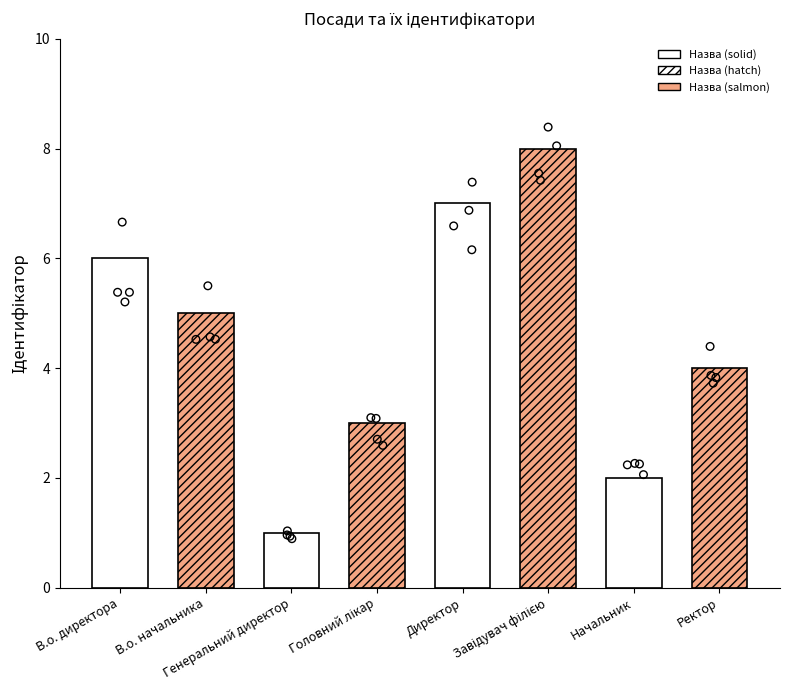

What is the ratio of the value at Головний лікар to the value at Директор?

0.4